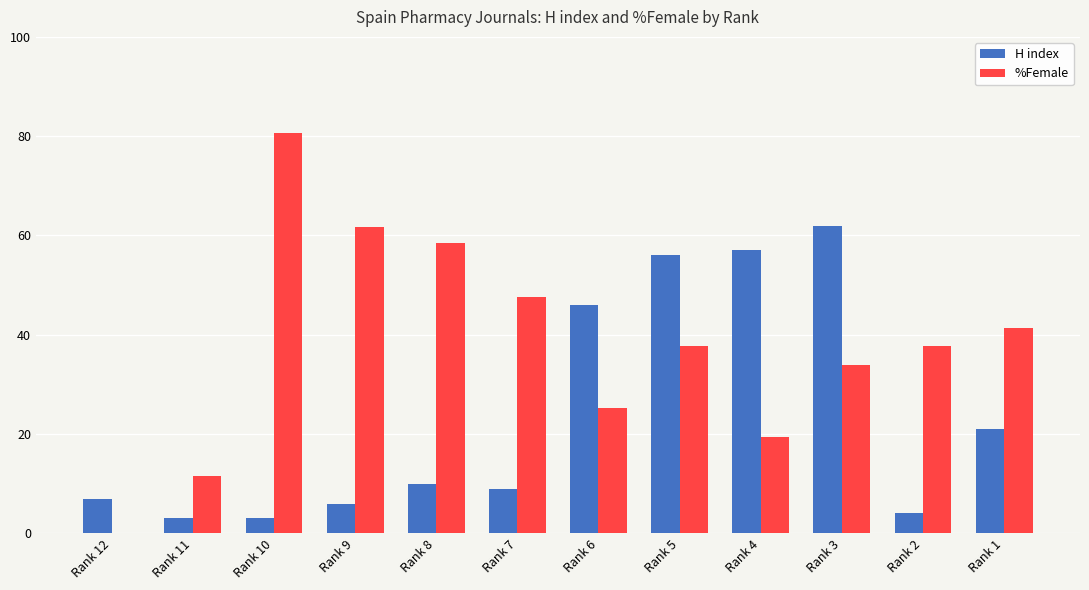

Which series has the largest total across all categories?

%Female